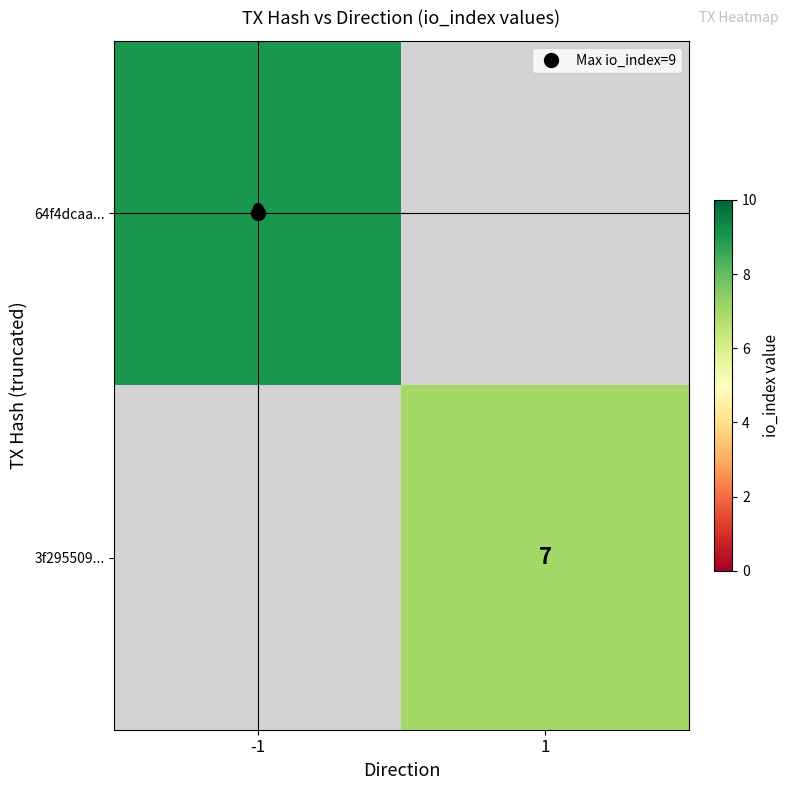

What is the greatest value displayed?

9.0